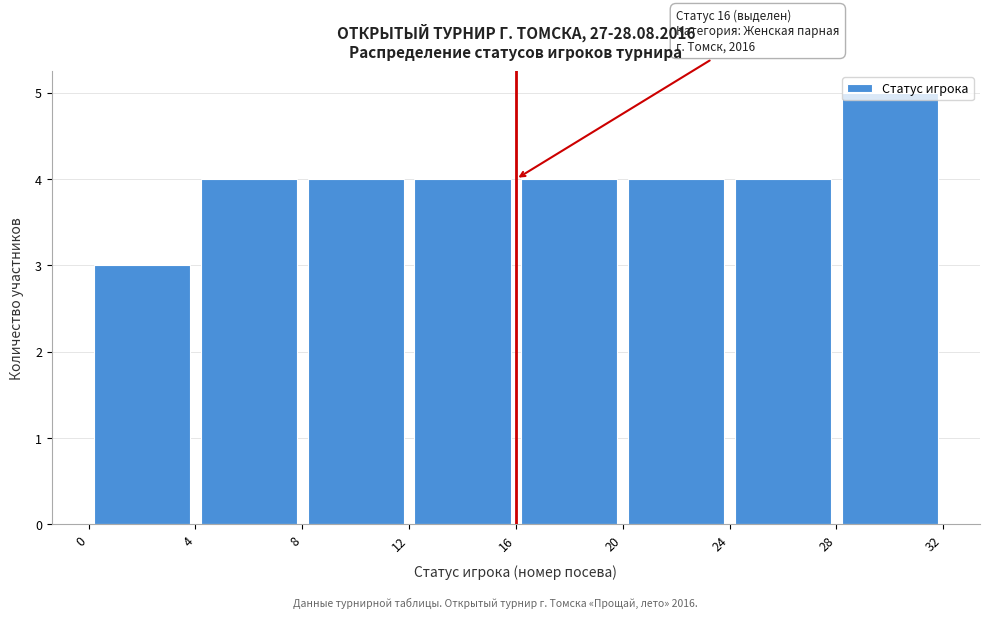

Over which range of the x-axis is the bar tallest?

28 to 32